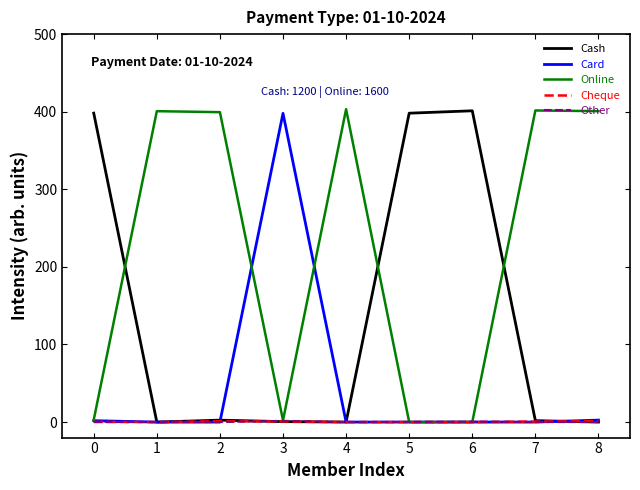

Which has a higher value, 2 or 5?

5